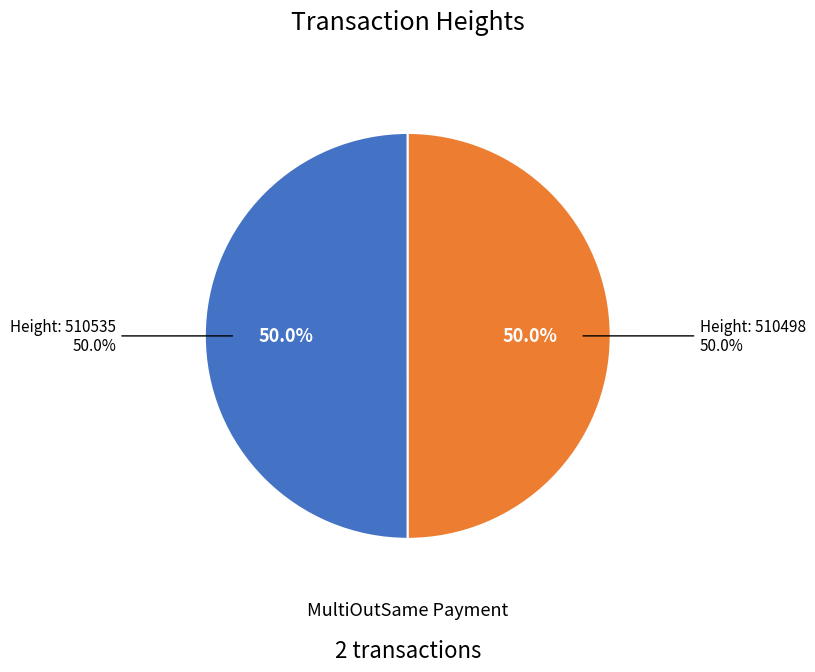

To the nearest percent, what portion does 510535 represent?

50%